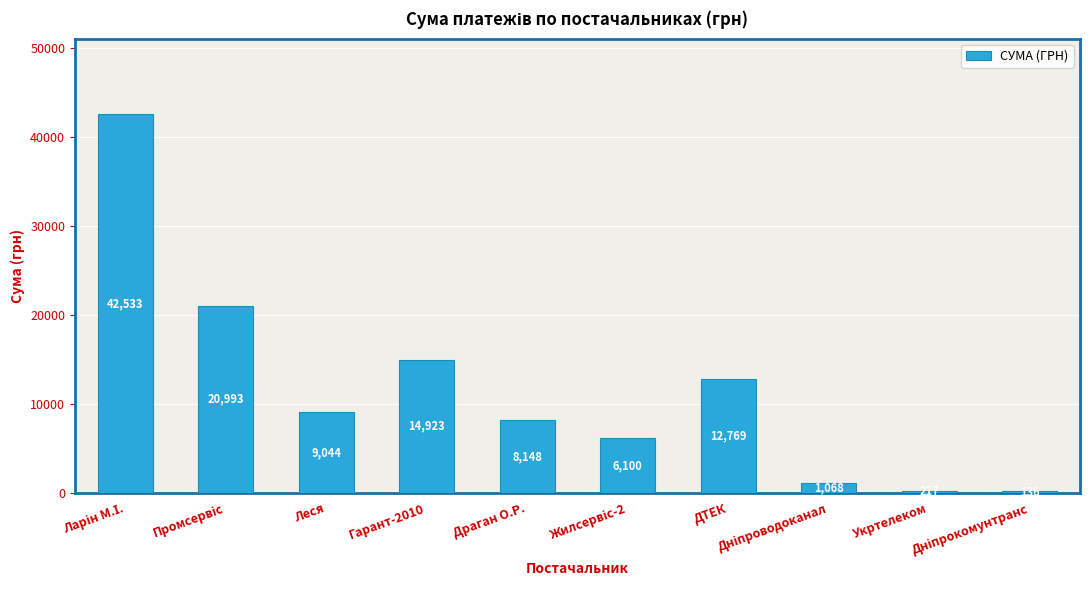

What is the maximum value shown in the chart?

42533.4